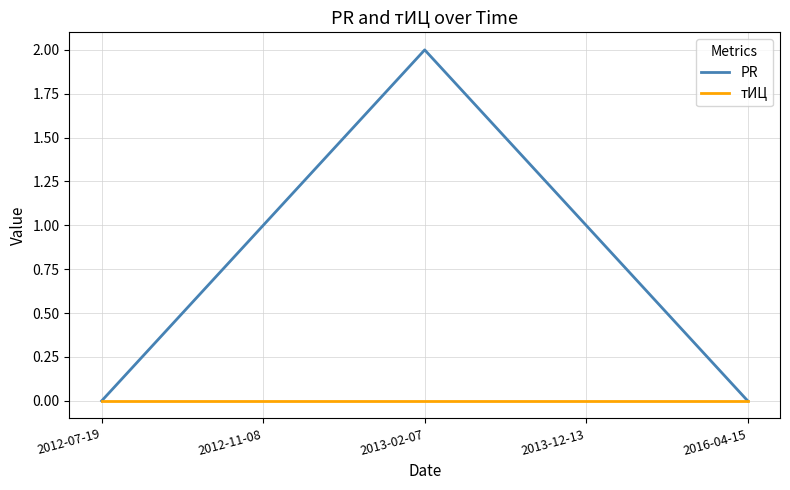

List the series in order of their peak value, highest first.

PR, тИЦ